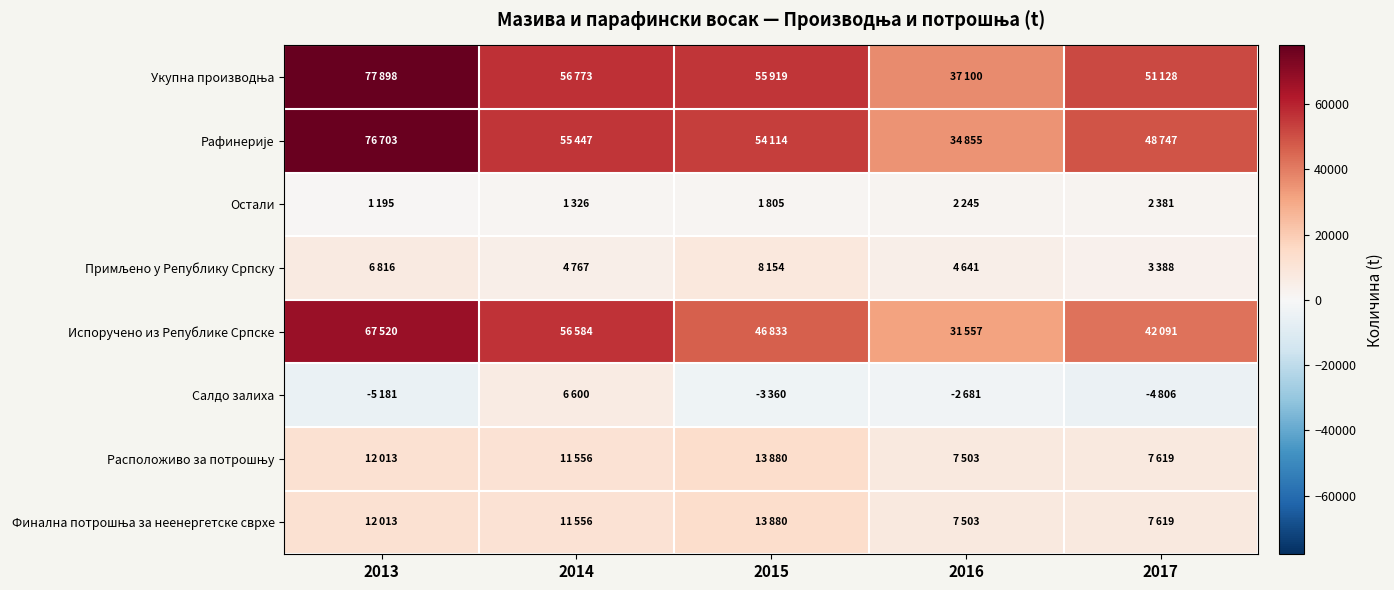

Between 2014 and 2016, which series saw the biggest shift?

Испоручено из Републике Српске